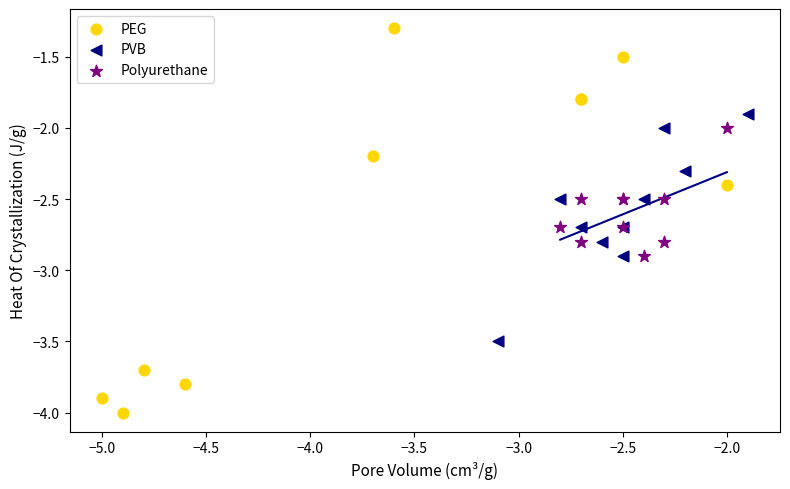

Which series contains the highest Y value?

PEG